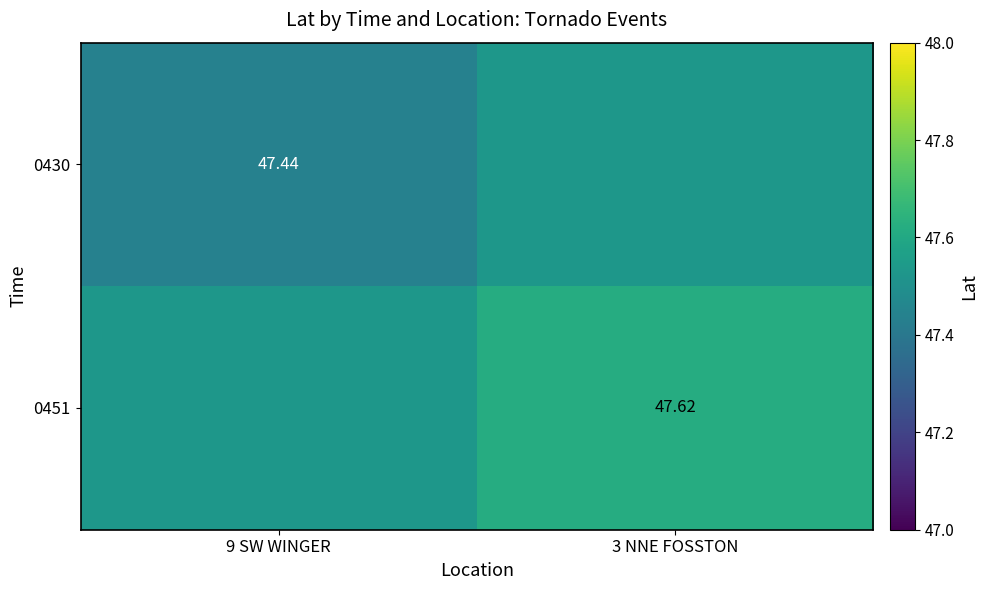

How many 0451 values are between 47 and 48?

2